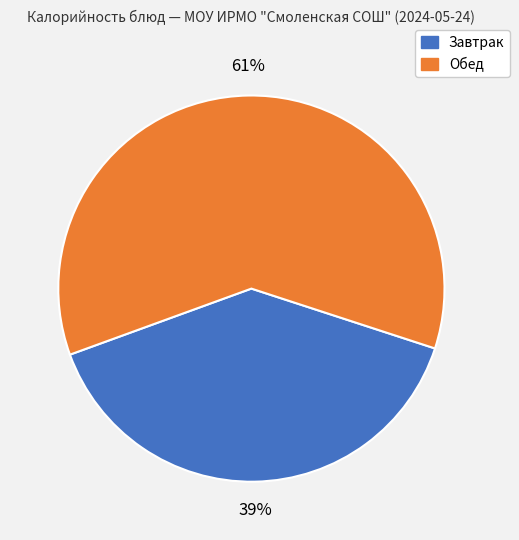

To the nearest percent, what is the average slice percentage?

50%